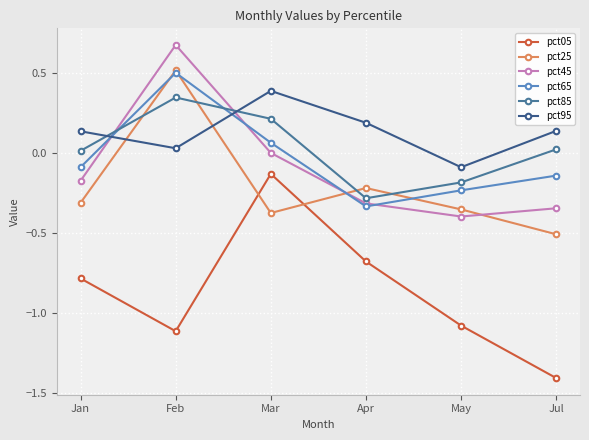

Which has a higher value, Apr or May?

Apr